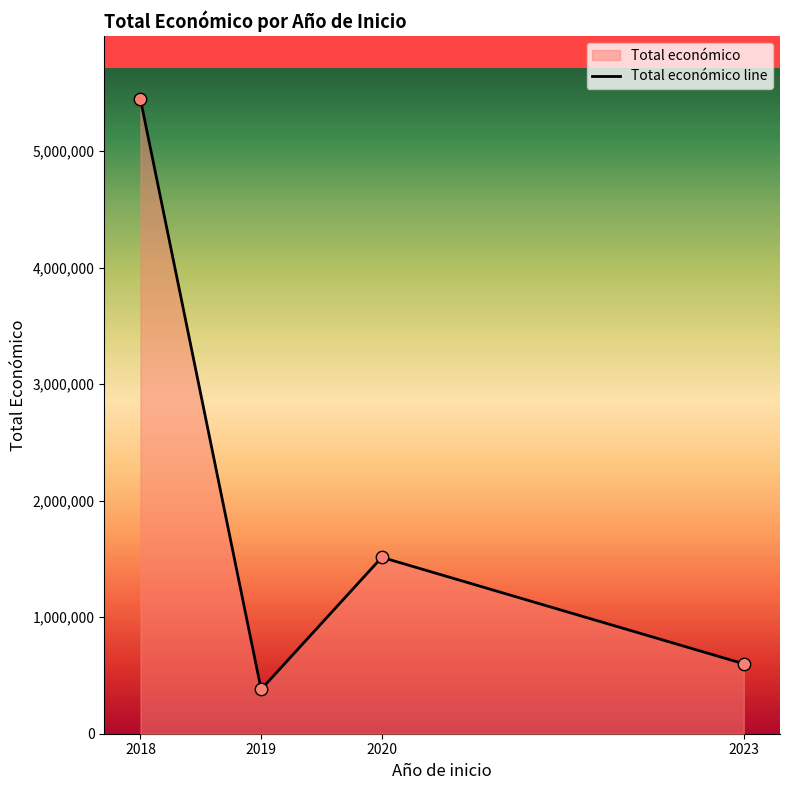

Which has a higher value, 2018 or 2020?

2018